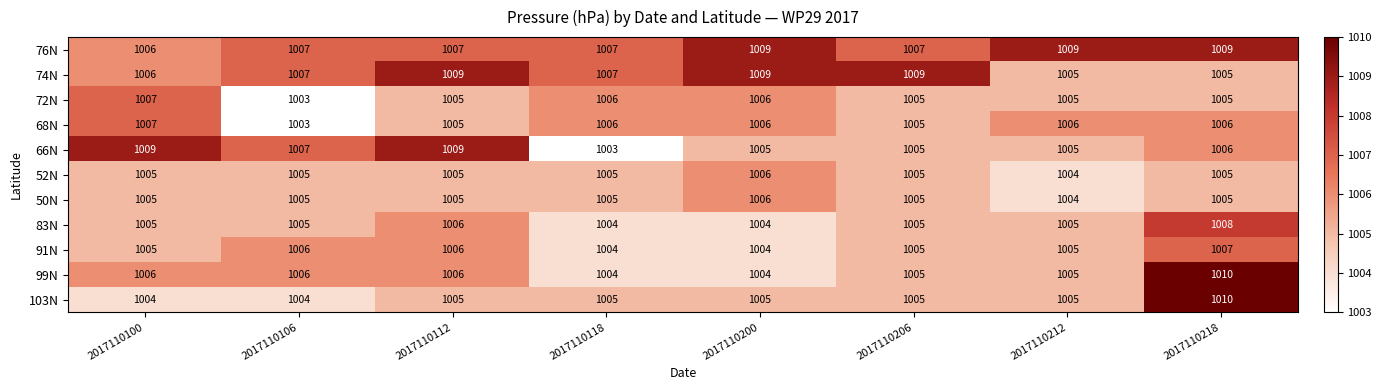

What value does the 91N series have at 2017110200?

1004